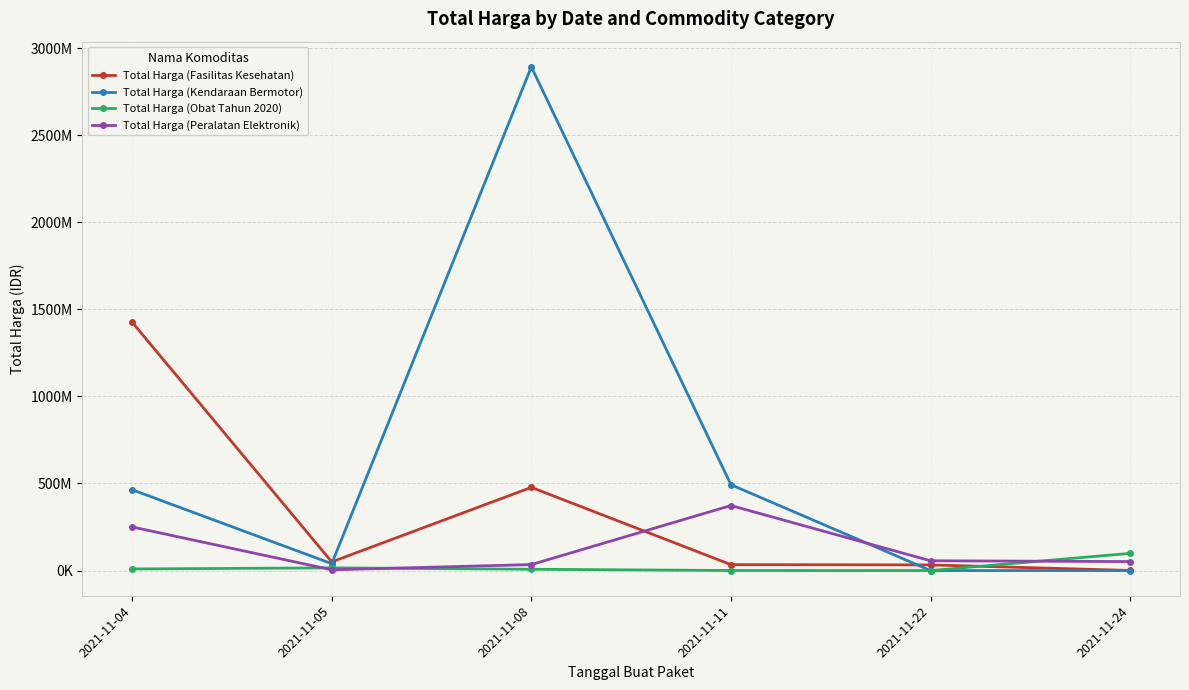

Does the chart have visible grid lines?

Yes